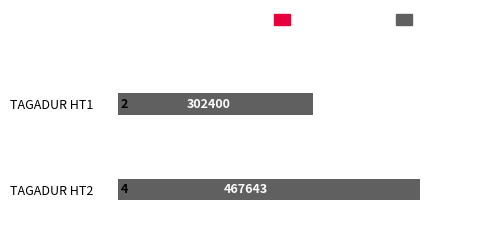

What is the value of the Epi linked cases bar at the 2nd from the left?

4